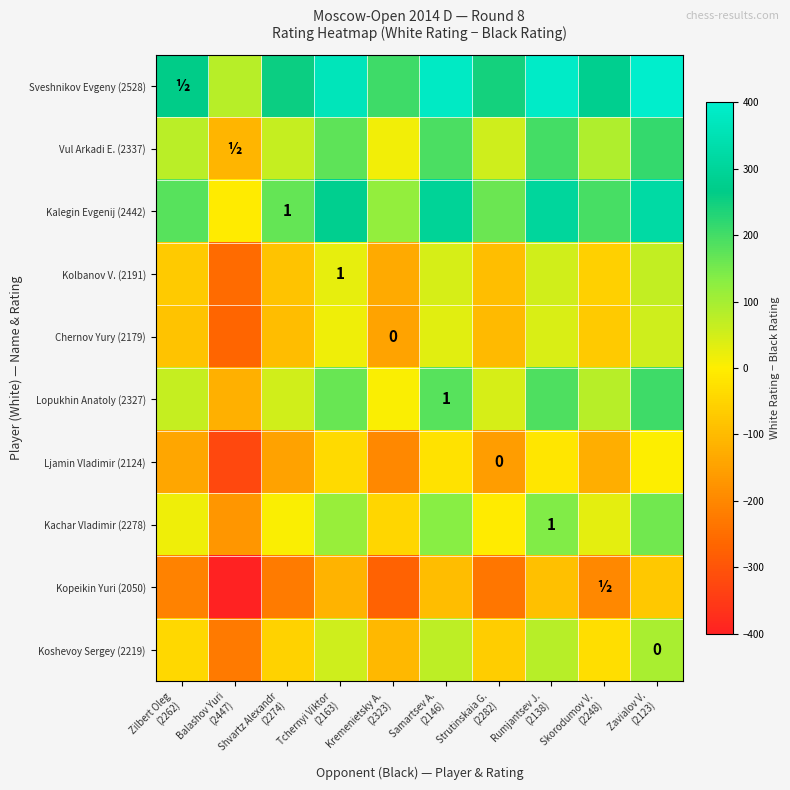

What is the minimum value shown in the chart?

-397